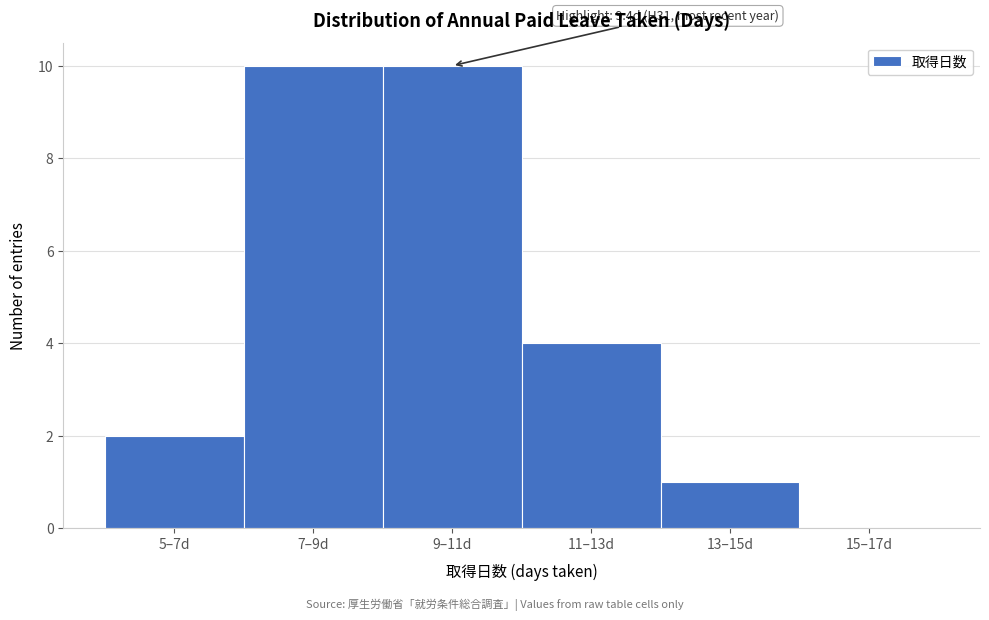

Where is the data nearest to the value 5?

11–13d